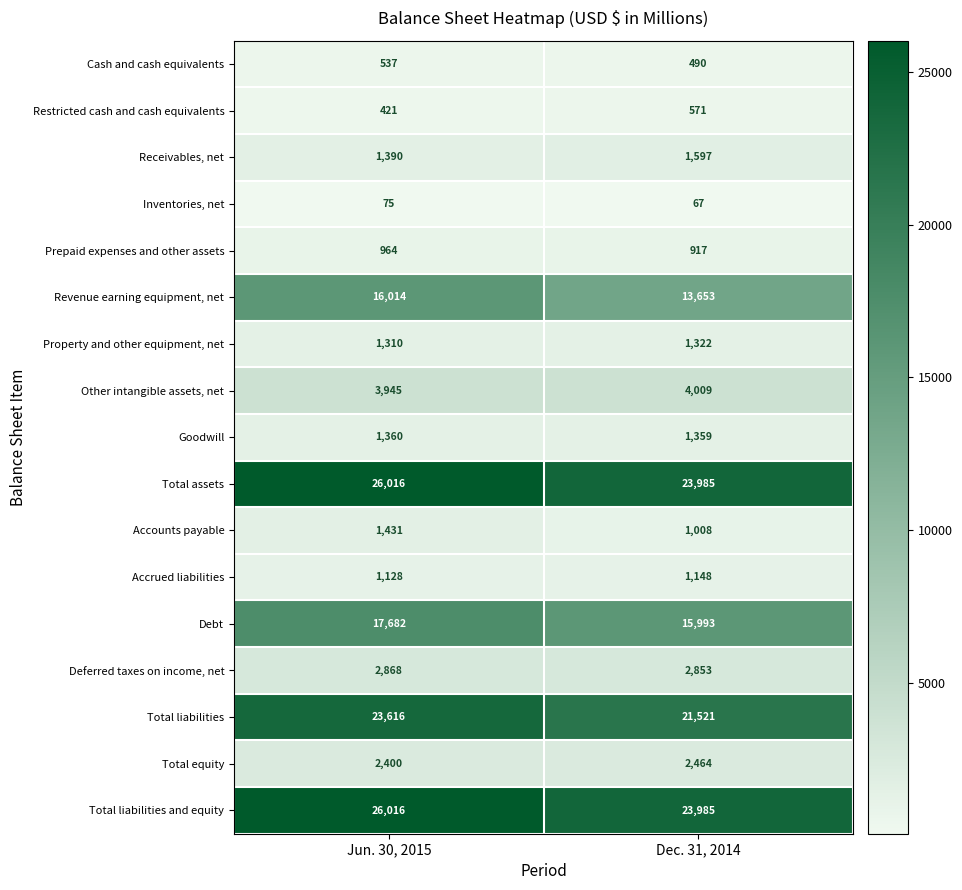

What is the difference between the highest and lowest values at Dec. 31, 2014?

23918